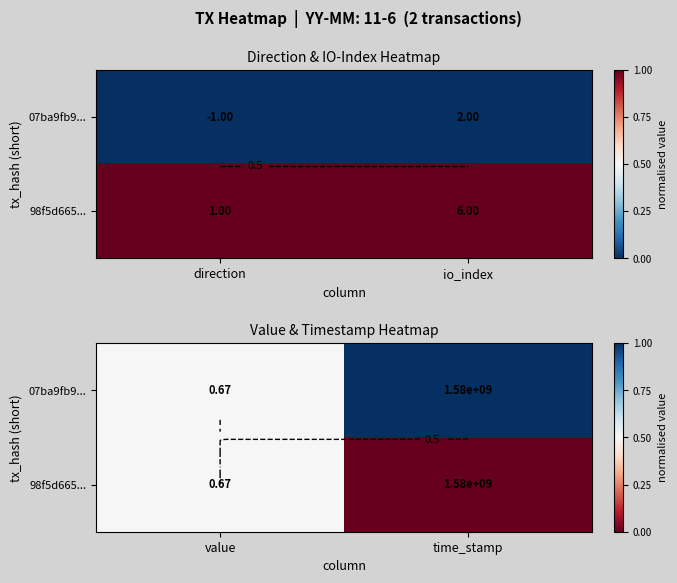

The value of 07ba9fb9... at time_stamp is 1.8. True or false?

False